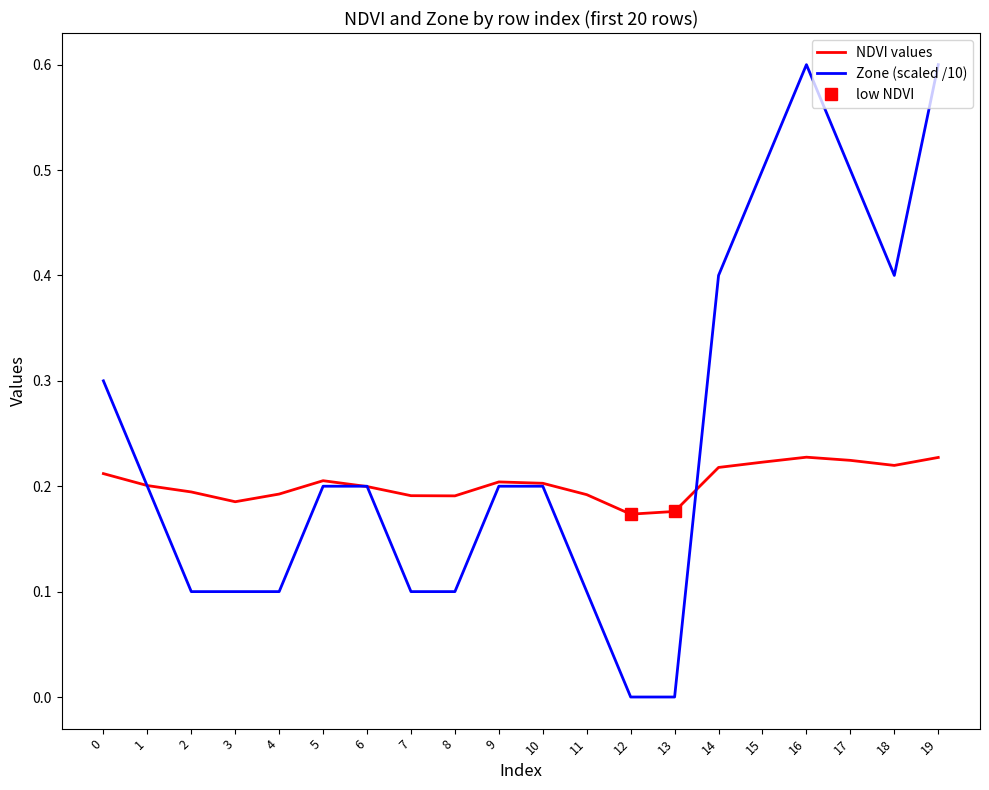

What are all the series names shown in the legend?

NDVI values, Zone (scaled /10)